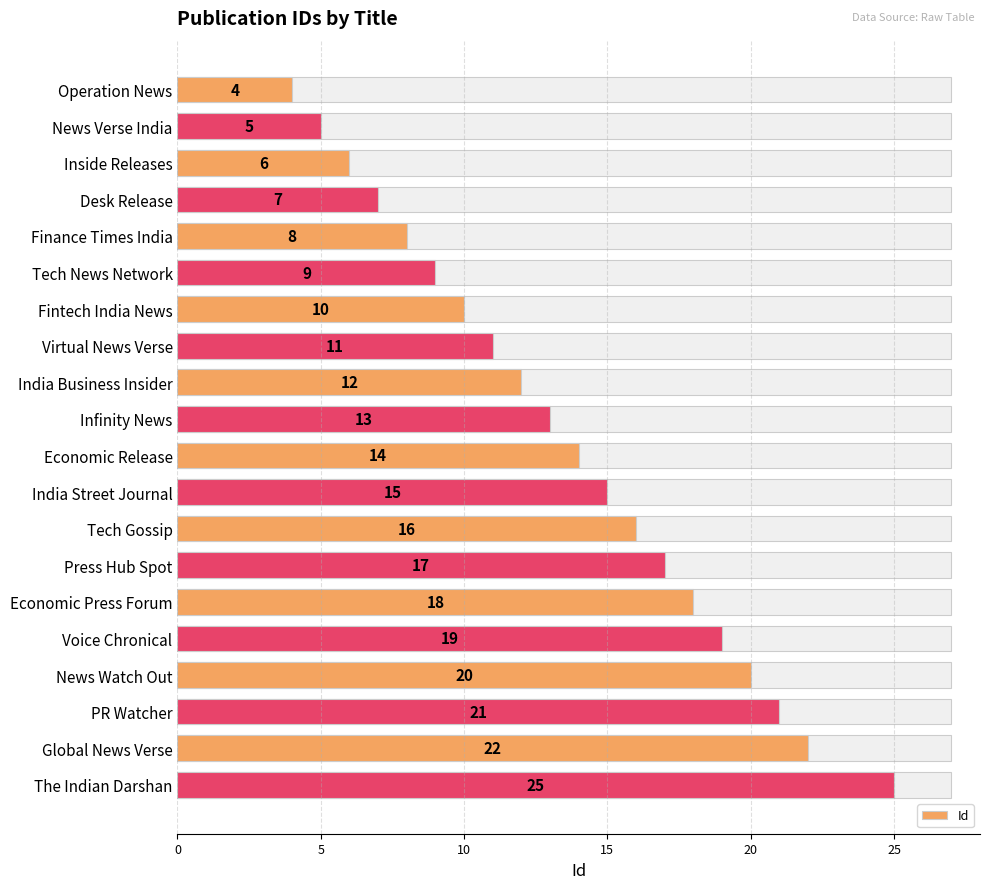

What is the value of the 12th bar from the left?

15